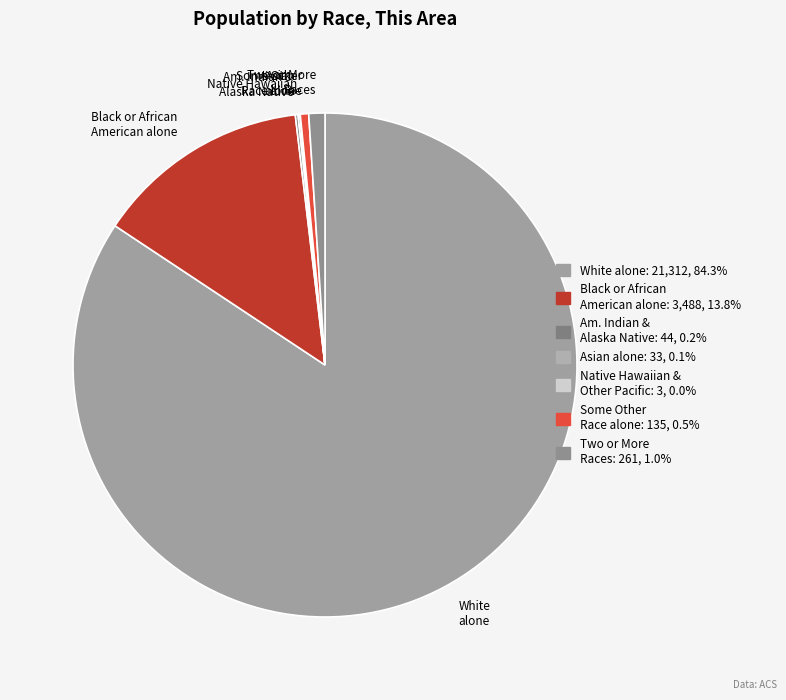

What is the ratio of the value at White alone to the value at Some Other Race alone?

157.9